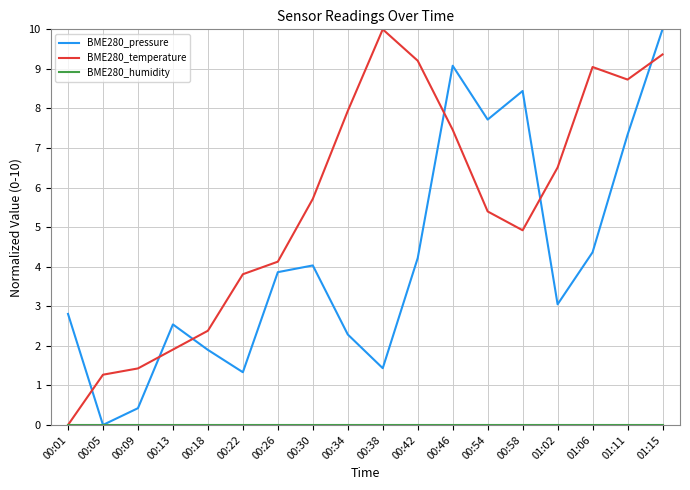

Which series changed the most between 00:22 and 00:38?

BME280_temperature